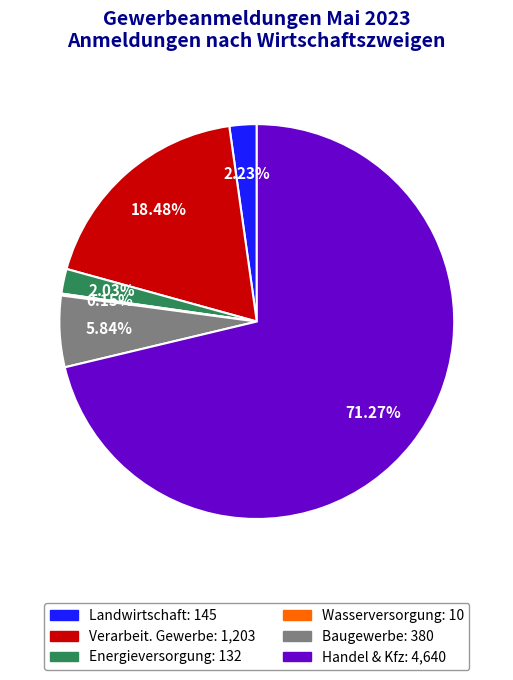

Is there any slice that represents more than half of the pie?

Yes